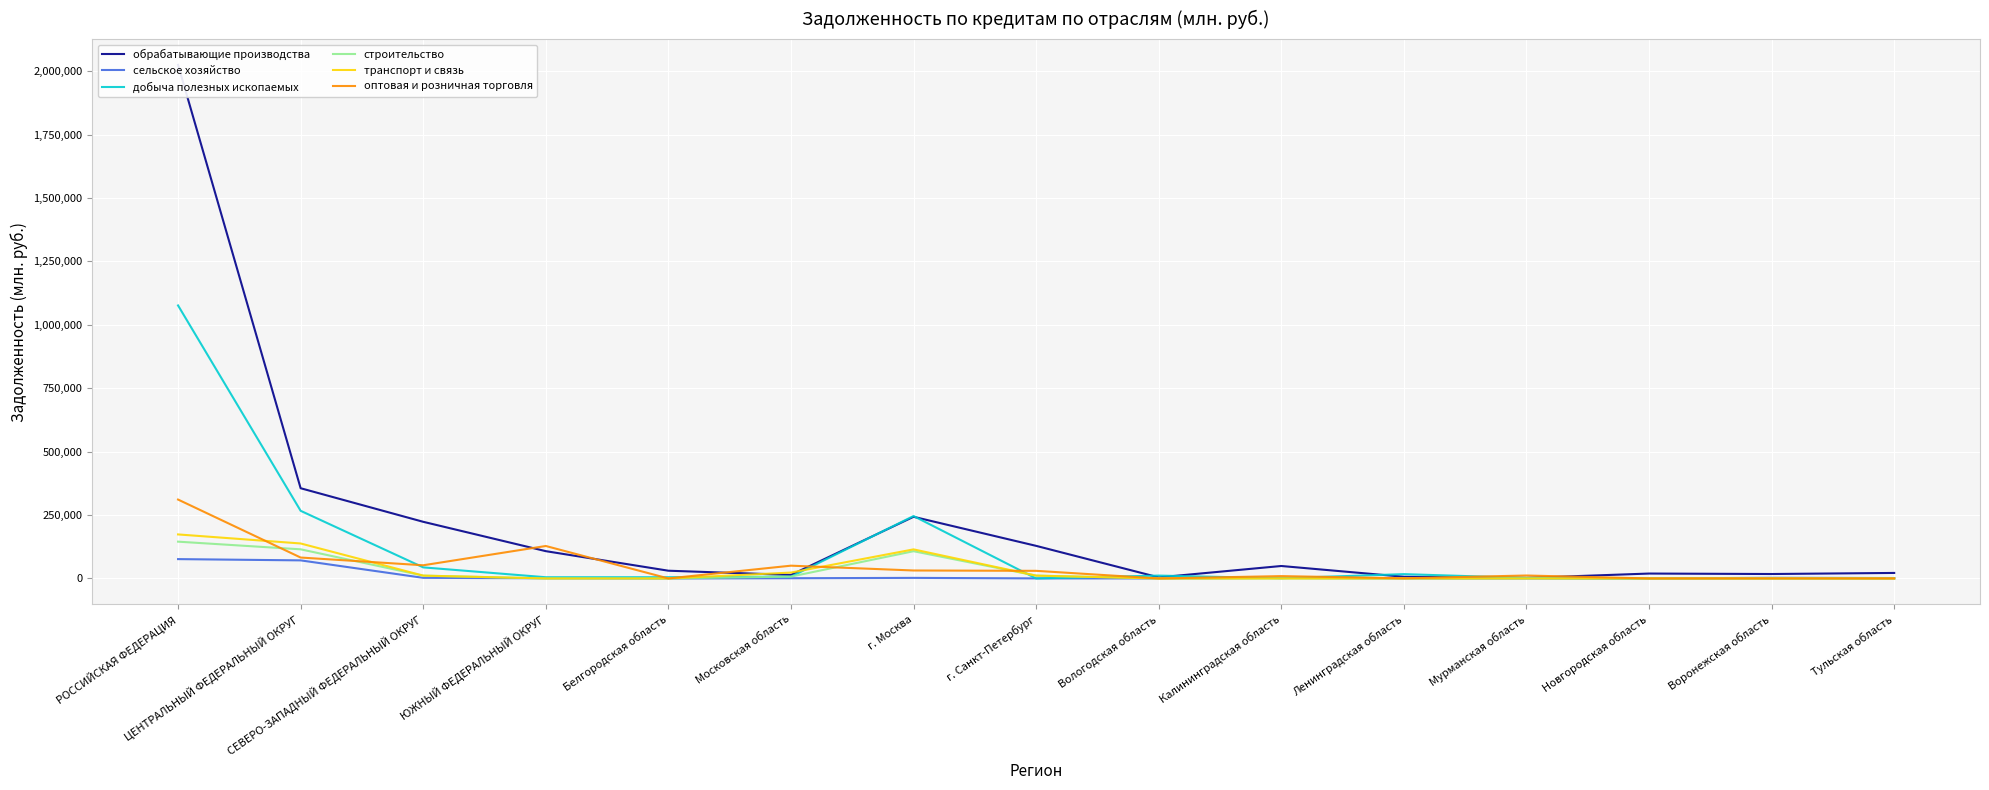

True or false: строительство and обрабатывающие производства intersect in this chart.

False